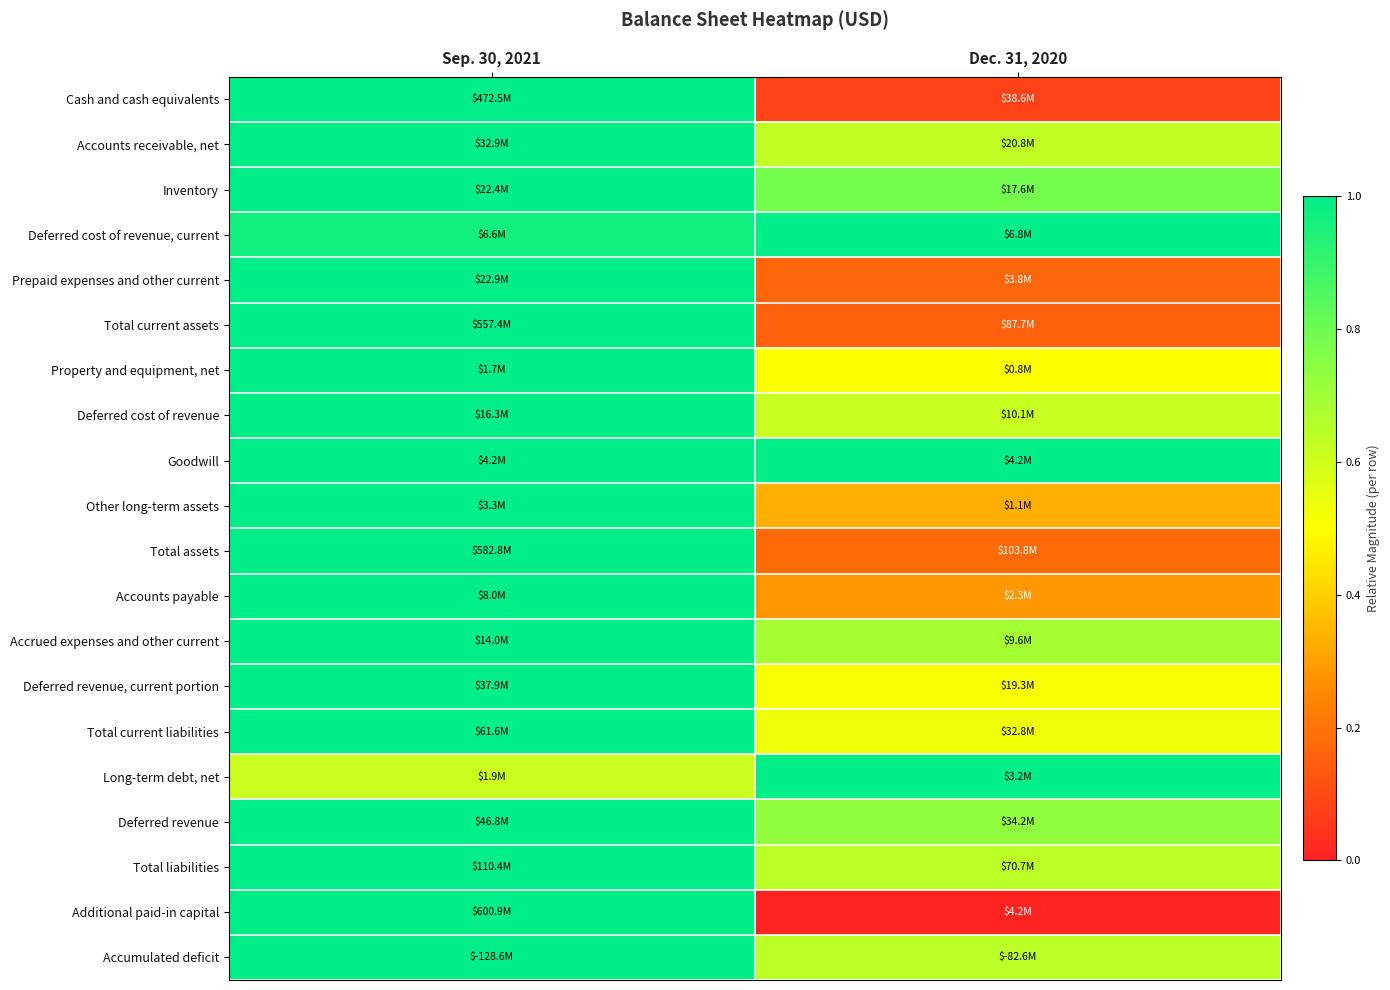

Reading right to left, what are all the values shown in this chart?

Cash and cash equivalents: Dec. 31, 2020=0.1	Sep. 30, 2021=1.0
Accounts receivable, net: Dec. 31, 2020=0.6	Sep. 30, 2021=1.0
Inventory: Dec. 31, 2020=0.8	Sep. 30, 2021=1.0
Deferred cost of revenue, current: Dec. 31, 2020=1.0	Sep. 30, 2021=1.0
Prepaid expenses and other current: Dec. 31, 2020=0.2	Sep. 30, 2021=1.0
Total current assets: Dec. 31, 2020=0.2	Sep. 30, 2021=1.0
Property and equipment, net: Dec. 31, 2020=0.5	Sep. 30, 2021=1.0
Deferred cost of revenue: Dec. 31, 2020=0.6	Sep. 30, 2021=1.0
Goodwill: Dec. 31, 2020=1.0	Sep. 30, 2021=1.0
Other long-term assets: Dec. 31, 2020=0.3	Sep. 30, 2021=1.0
Total assets: Dec. 31, 2020=0.2	Sep. 30, 2021=1.0
Accounts payable: Dec. 31, 2020=0.3	Sep. 30, 2021=1.0
Accrued expenses and other current: Dec. 31, 2020=0.7	Sep. 30, 2021=1.0
Deferred revenue, current portion: Dec. 31, 2020=0.5	Sep. 30, 2021=1.0
Total current liabilities: Dec. 31, 2020=0.5	Sep. 30, 2021=1.0
Long-term debt, net: Dec. 31, 2020=1.0	Sep. 30, 2021=0.6
Deferred revenue: Dec. 31, 2020=0.7	Sep. 30, 2021=1.0
Total liabilities: Dec. 31, 2020=0.6	Sep. 30, 2021=1.0
Additional paid-in capital: Dec. 31, 2020=0.0	Sep. 30, 2021=1.0
Accumulated deficit: Dec. 31, 2020=0.6	Sep. 30, 2021=1.0